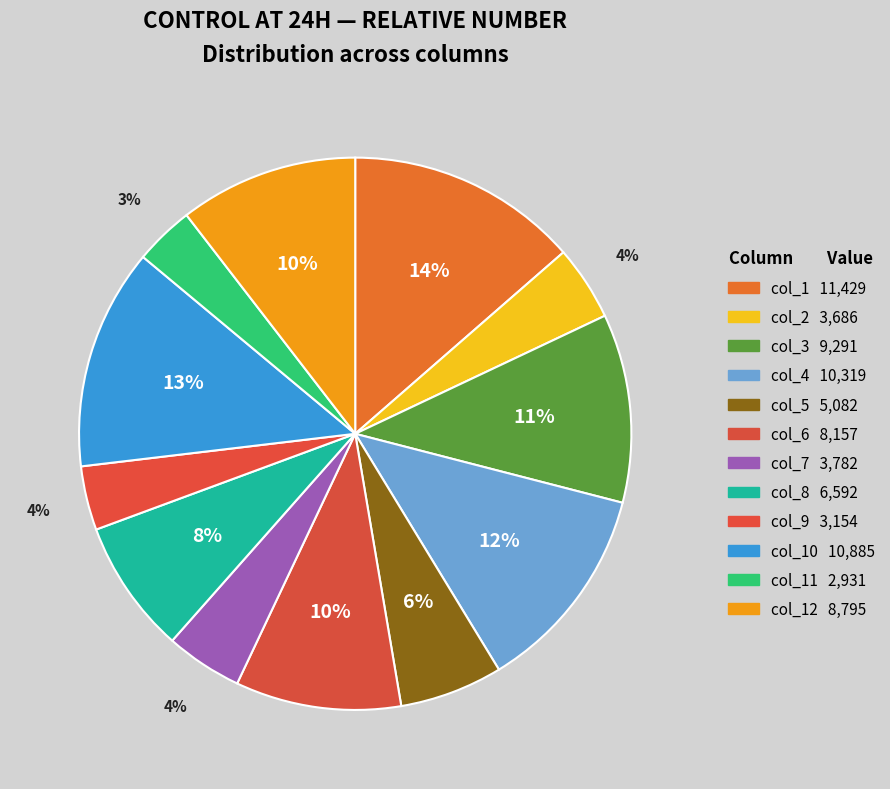

To the nearest percent, what is the average slice percentage?

8%